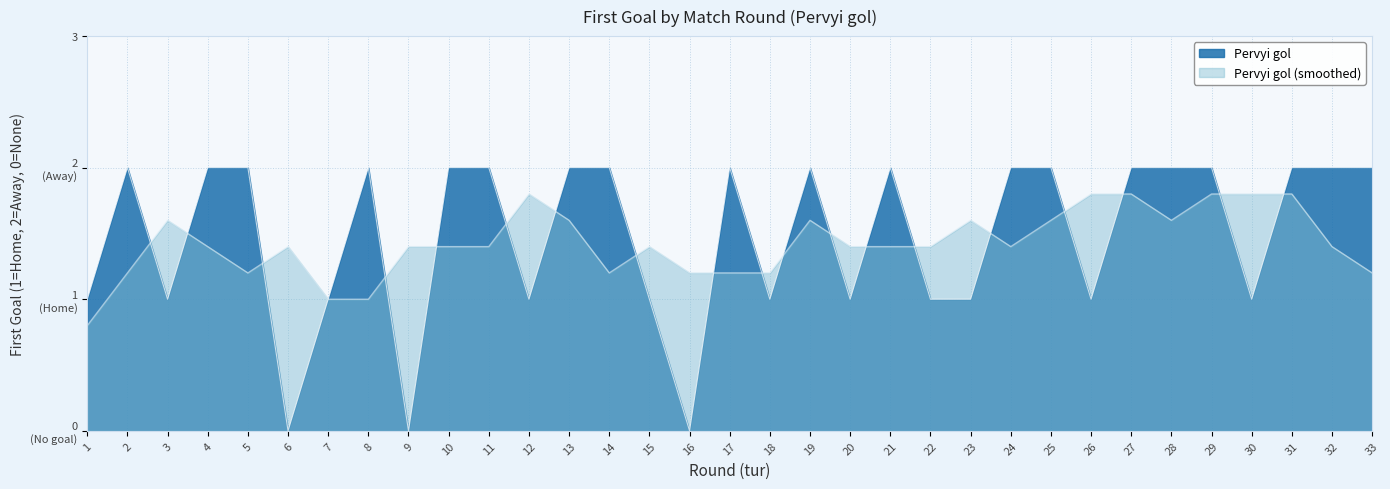

Count the number of categories in the chart.

33